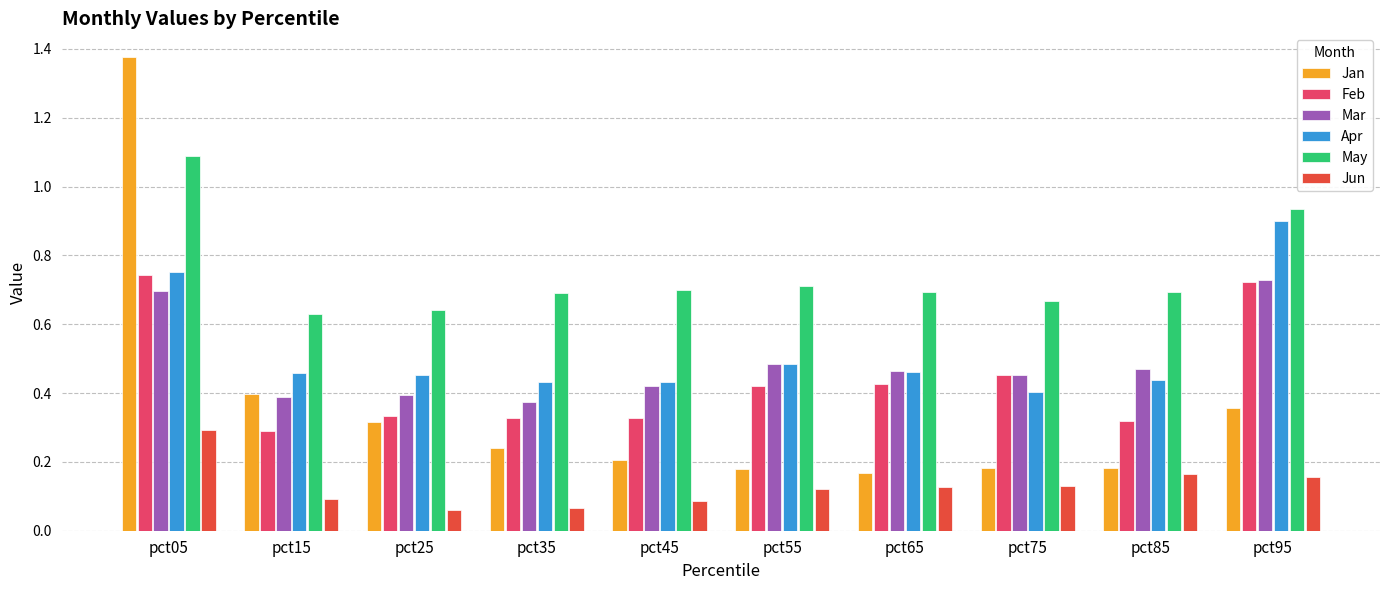

True or false: Jan has a value of 0.3 at pct75.

False